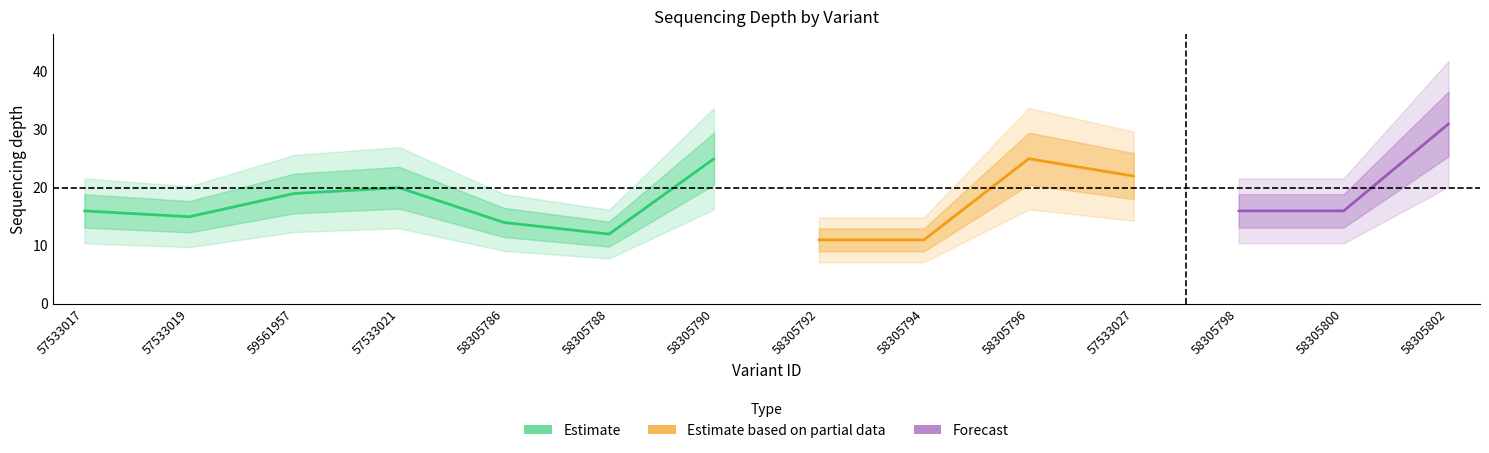

Reading left to right, list all the values displayed in this chart.

16	15	19	20	14	12	25	11	11	25	22	16	16	31